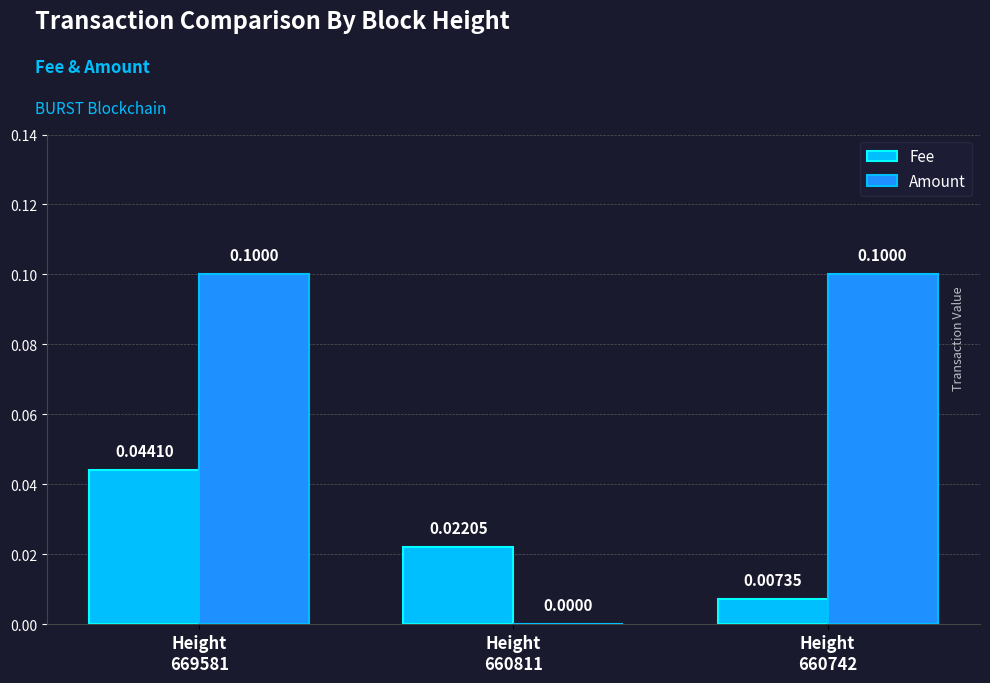

Which series has the largest total across all categories?

Amount